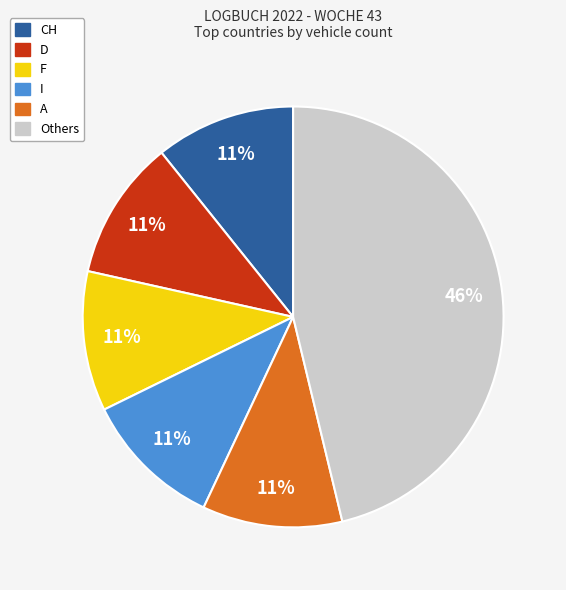

Does any single category account for the majority?

No